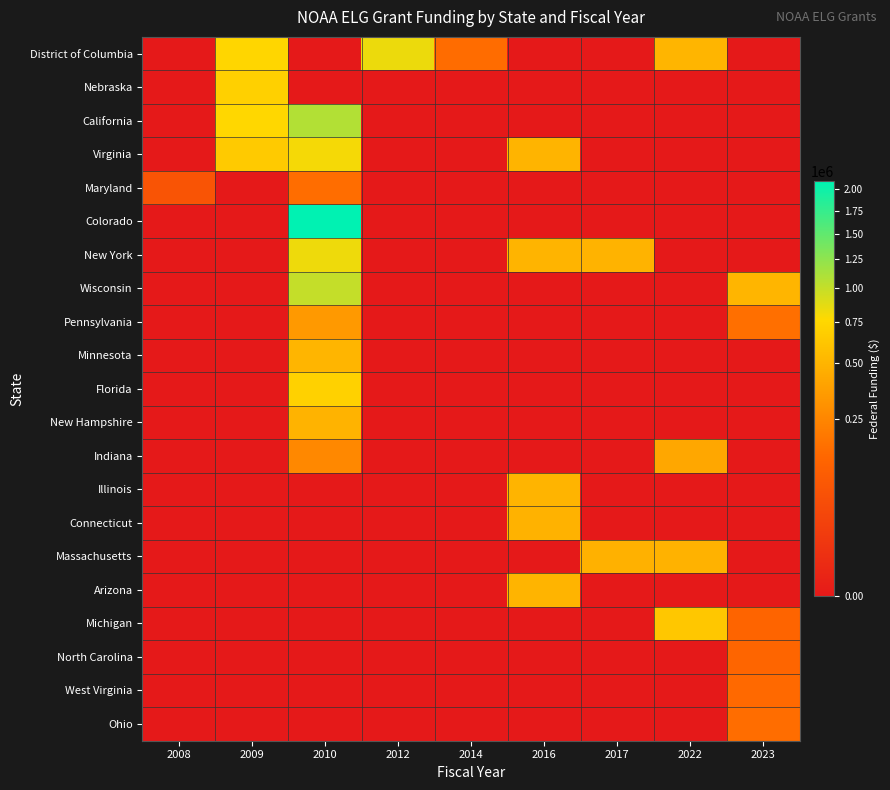

At which category is the sum across all series the highest?

2010